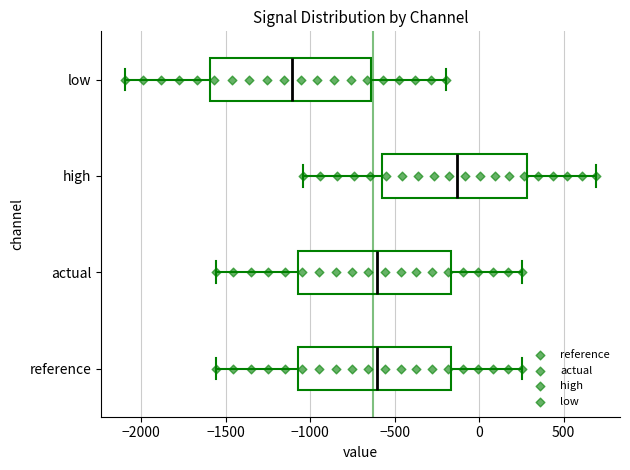

Reading bottom to top, read every box against the x-axis: the position of its median line, the range the box covers, and the ends of its whiskers. The values are not printed on the chart, so give them approximately, as read against the axis.

reference: median -600, box -1050 to -150, whiskers -1550 to 250
actual: median -600, box -1050 to -150, whiskers -1550 to 250
high: median -150, box -550 to 300, whiskers -1050 to 700
low: median -1100, box -1600 to -650, whiskers -2100 to -200